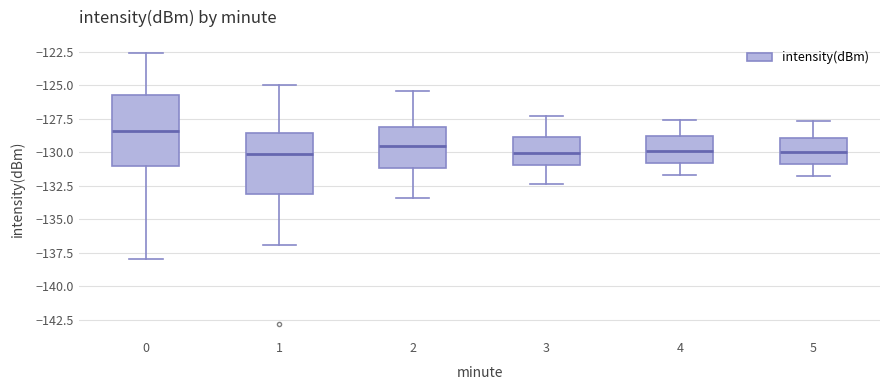

Reading left to right, transcribe this box plot: for each box, give where its median line is, the range the box spans, and where its two whiskers end, as read against the y-axis. The values are not printed on the chart, so give them approximately, as read against the axis.

0: median -128.5, box -131.0 to -125.5, whiskers -138.0 to -122.5
1: median -130.0, box -133.0 to -128.5, whiskers -137.0 to -125.0
2: median -129.5, box -131.0 to -128.0, whiskers -133.5 to -125.5
3: median -130.0, box -131.0 to -129.0, whiskers -132.5 to -127.5
4: median -130.0, box -131.0 to -129.0, whiskers -131.5 to -127.5
5: median -130.0, box -131.0 to -129.0, whiskers -132.0 to -127.5